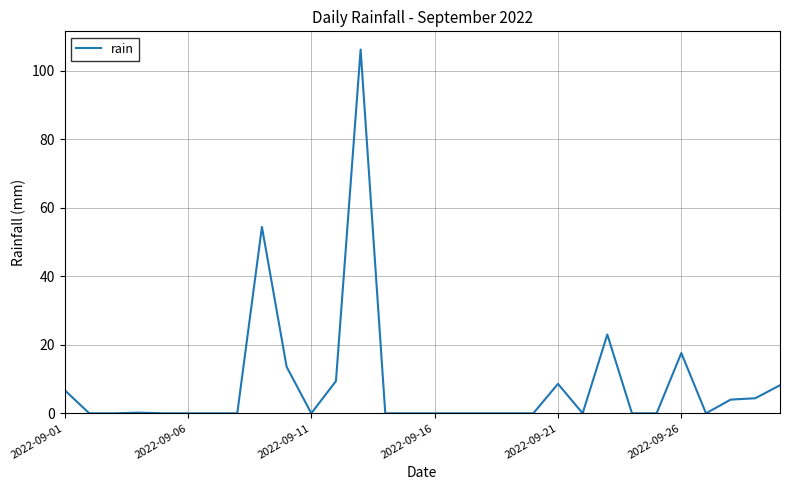

What is the maximum value shown in the chart?

106.2